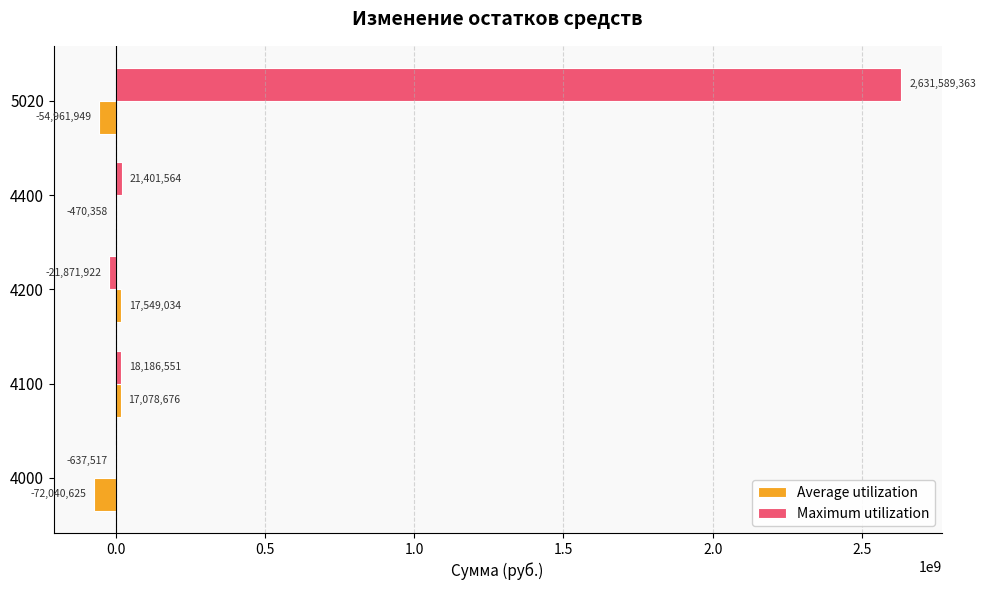

Is it true that Maximum utilization equals 18186551.3 at 4100?

True